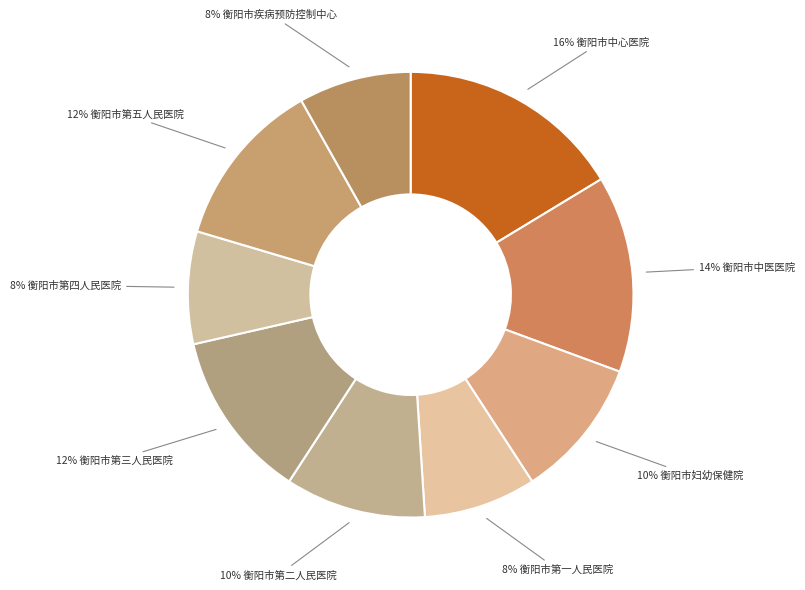

How many slices are in this pie chart?

9